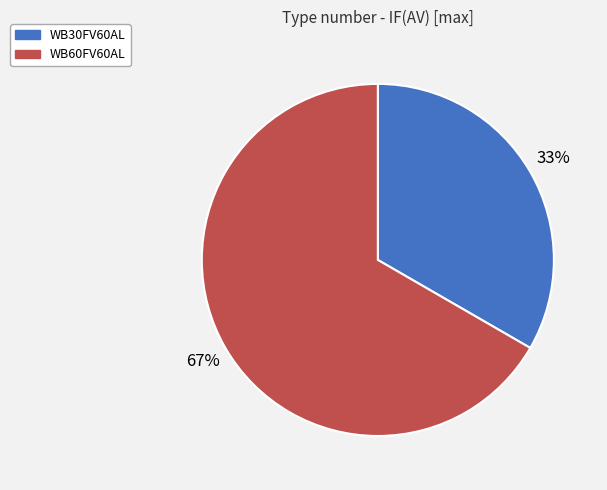

Rank the categories by value from highest to lowest.

WB60FV60AL, WB30FV60AL